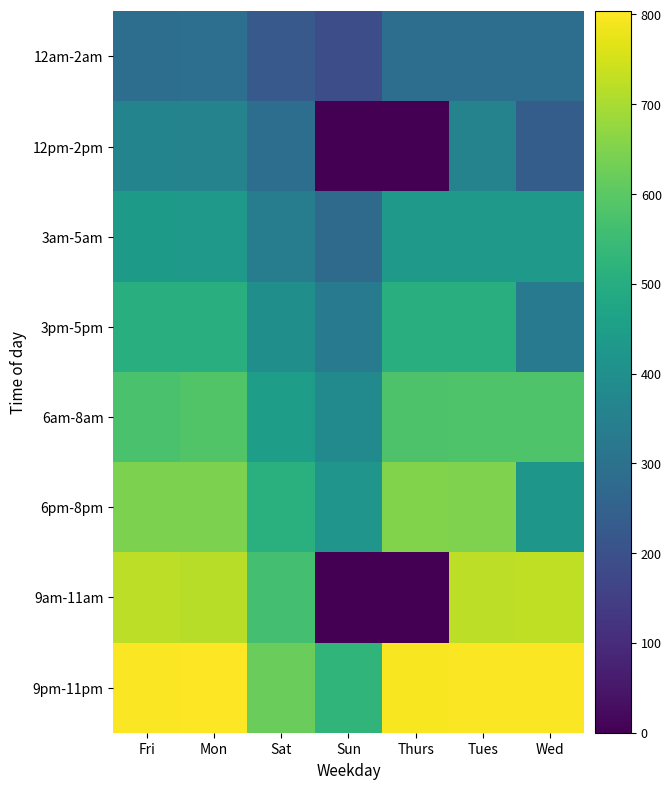

At how many categories does at least one series exceed 259?

7